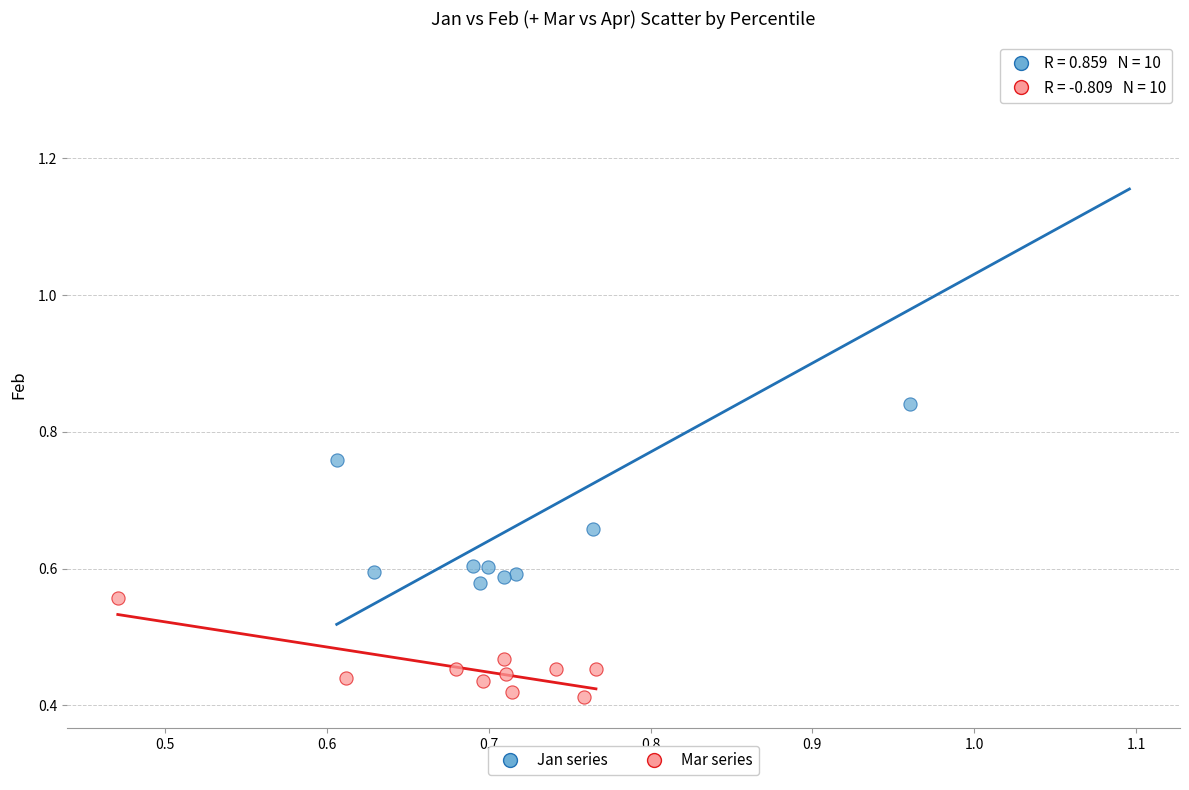

What are all the series names shown in the legend?

Jan series, Mar series